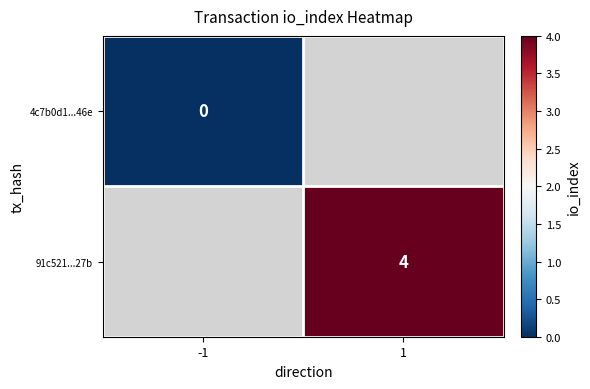

Is the value of 91c521...27b at 1 greater than the value of 4c7b0d1...46e at -1?

Yes